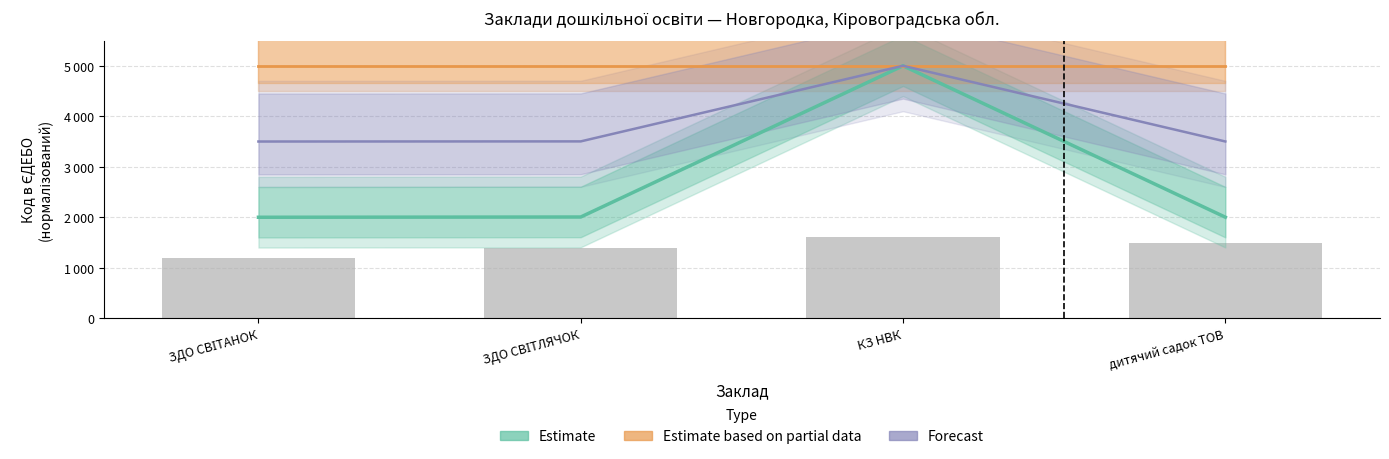

What is the average value of the Estimate based on partial data series?

5000.0